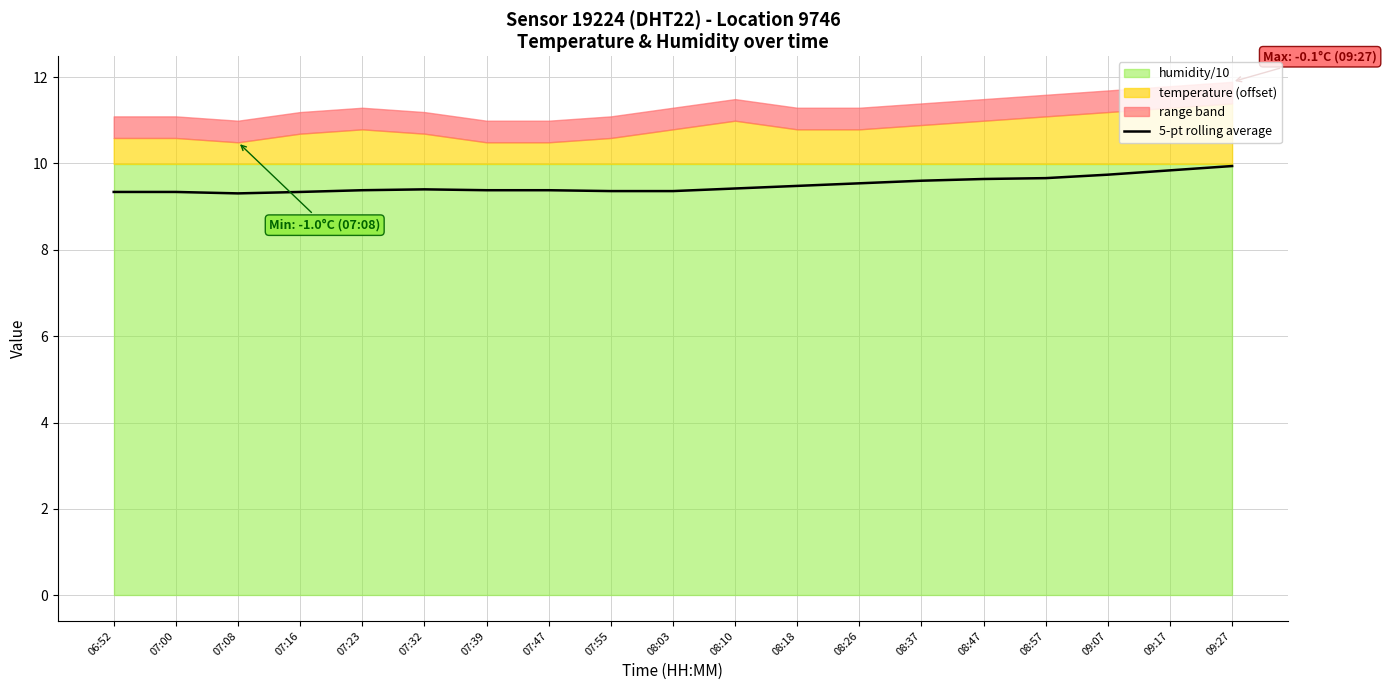

Rank the categories by value from lowest to highest.

07:08, 06:52, 07:00, 07:16, 07:55, 08:03, 07:23, 07:39, 07:47, 07:32, 08:10, 08:18, 08:26, 08:37, 08:47, 08:57, 09:07, 09:17, 09:27